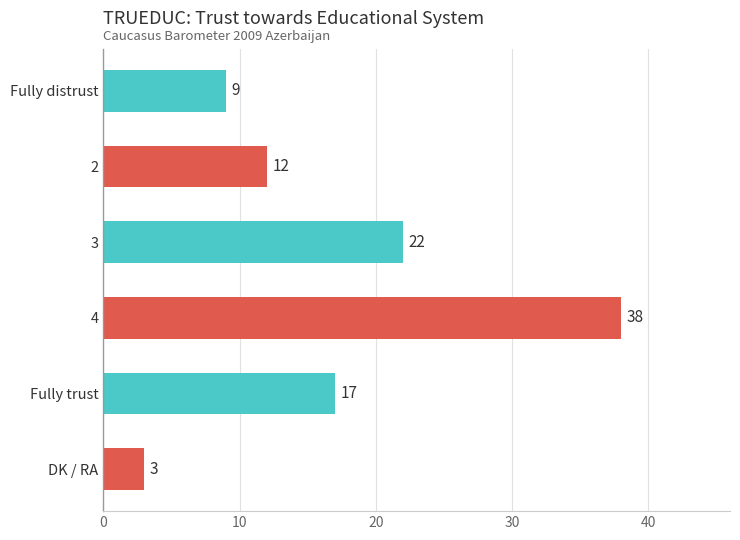

Reading top to bottom, list all the values displayed in this chart.

9	12	22	38	17	3